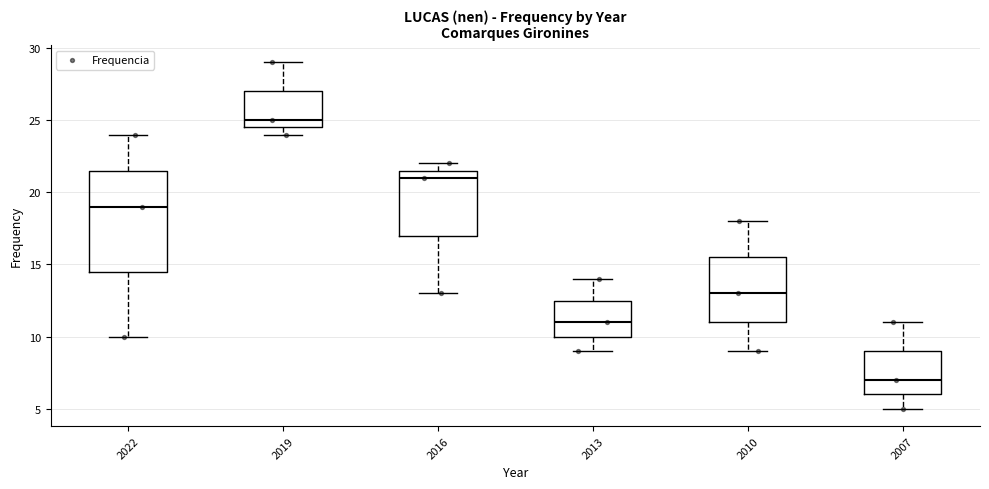

Reading left to right, read every box against the y-axis: the position of its median line, the range the box covers, and the ends of its whiskers. The values are not printed on the chart, so give them approximately, as read against the axis.

2022: median 19.0, box 14.5 to 21.5, whiskers 10.0 to 24.0
2019: median 25.0, box 24.5 to 27.0, whiskers 24.0 to 29.0
2016: median 21.0, box 17.0 to 21.5, whiskers 13.0 to 22.0
2013: median 11.0, box 10.0 to 12.5, whiskers 9.0 to 14.0
2010: median 13.0, box 11.0 to 15.5, whiskers 9.0 to 18.0
2007: median 7.0, box 6.0 to 9.0, whiskers 5.0 to 11.0